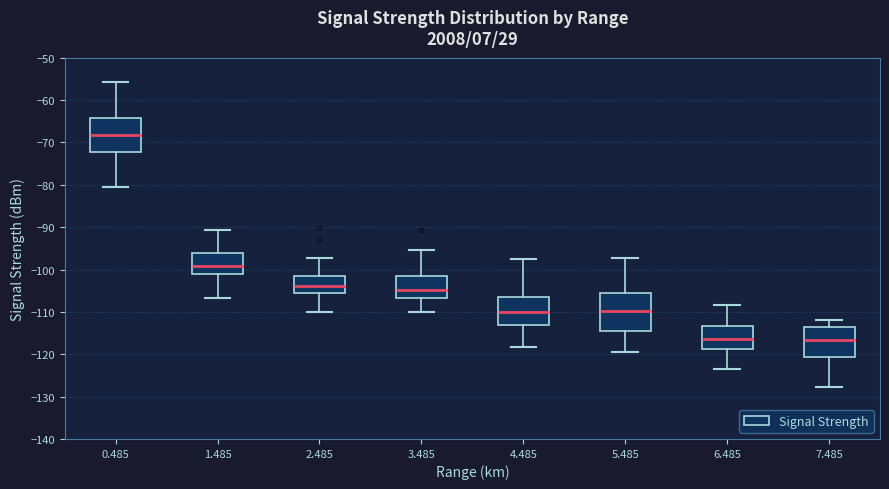

Reading left to right, read every box against the y-axis: the position of its median line, the range the box covers, and the ends of its whiskers. The values are not printed on the chart, so give them approximately, as read against the axis.

0.485: median -68, box -72 to -64, whiskers -81 to -56
1.485: median -99, box -101 to -96, whiskers -107 to -91
2.485: median -104, box -105 to -102, whiskers -110 to -97
3.485: median -105, box -107 to -102, whiskers -110 to -95
4.485: median -110, box -113 to -106, whiskers -118 to -97
5.485: median -110, box -115 to -106, whiskers -119 to -97
6.485: median -116, box -119 to -113, whiskers -123 to -108
7.485: median -117, box -121 to -114, whiskers -128 to -112